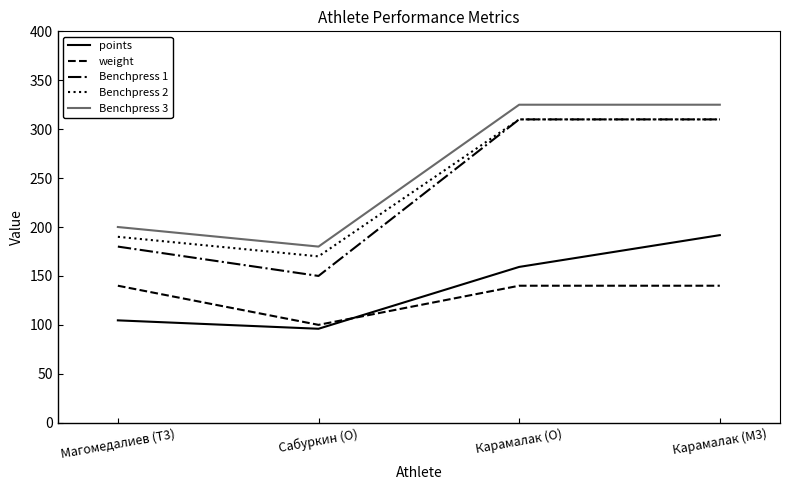

What is the sum of the Benchpress 2 values at Карамалак (M3) and Сабуркин (O)?

480.0